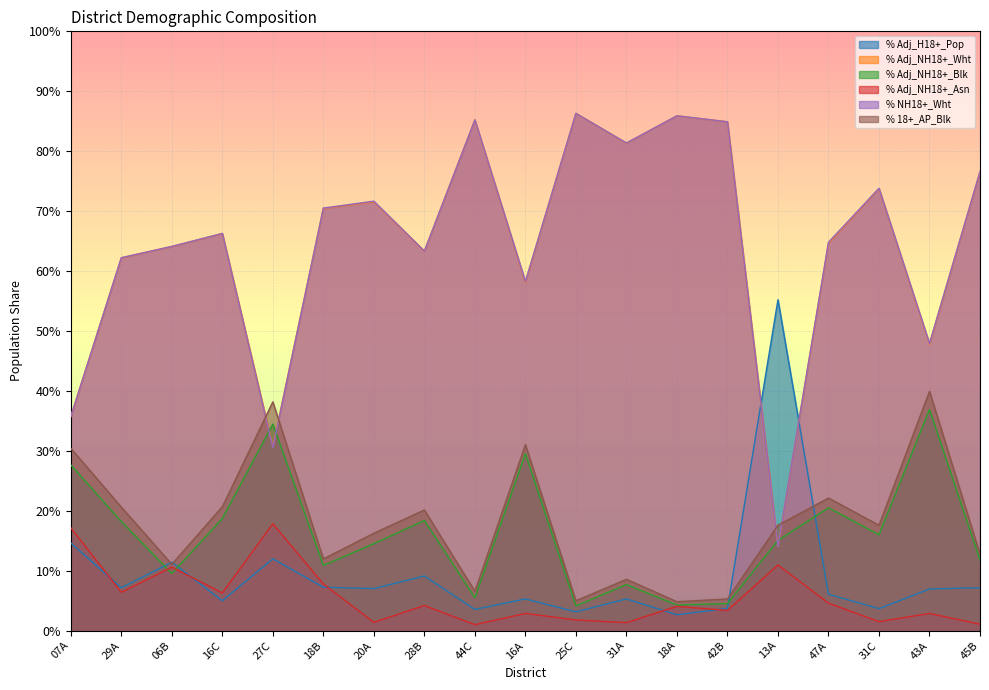

How many % 18+_AP_Blk values are between 0 and 1?

19